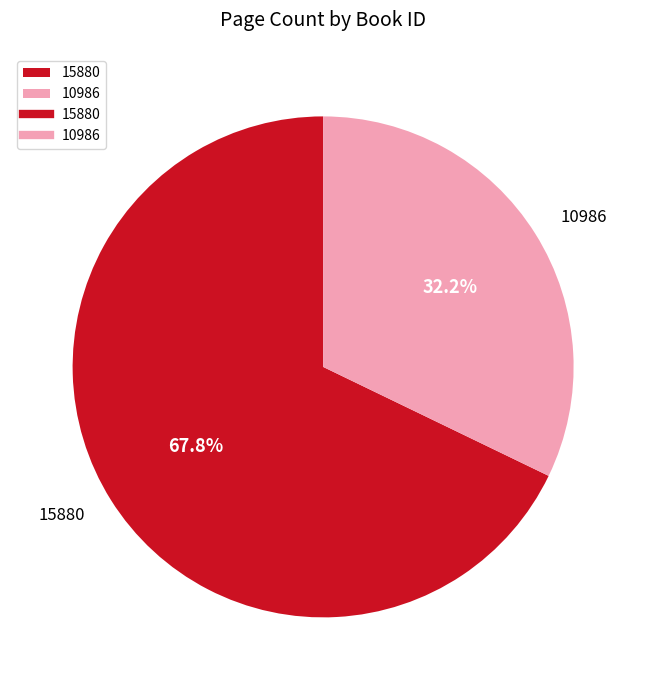

What is the majority slice?

15880